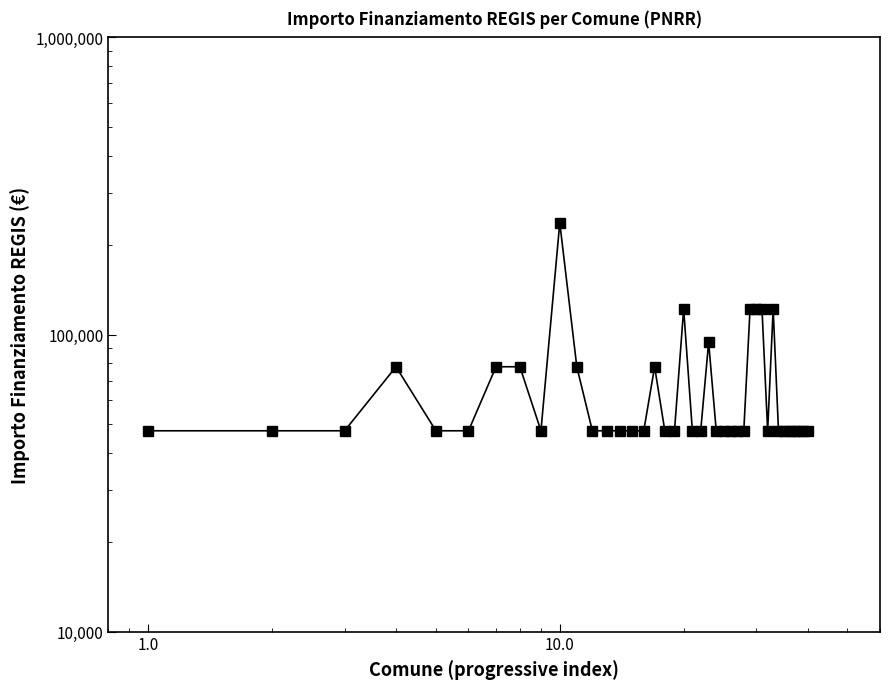

What is the average value?

66481